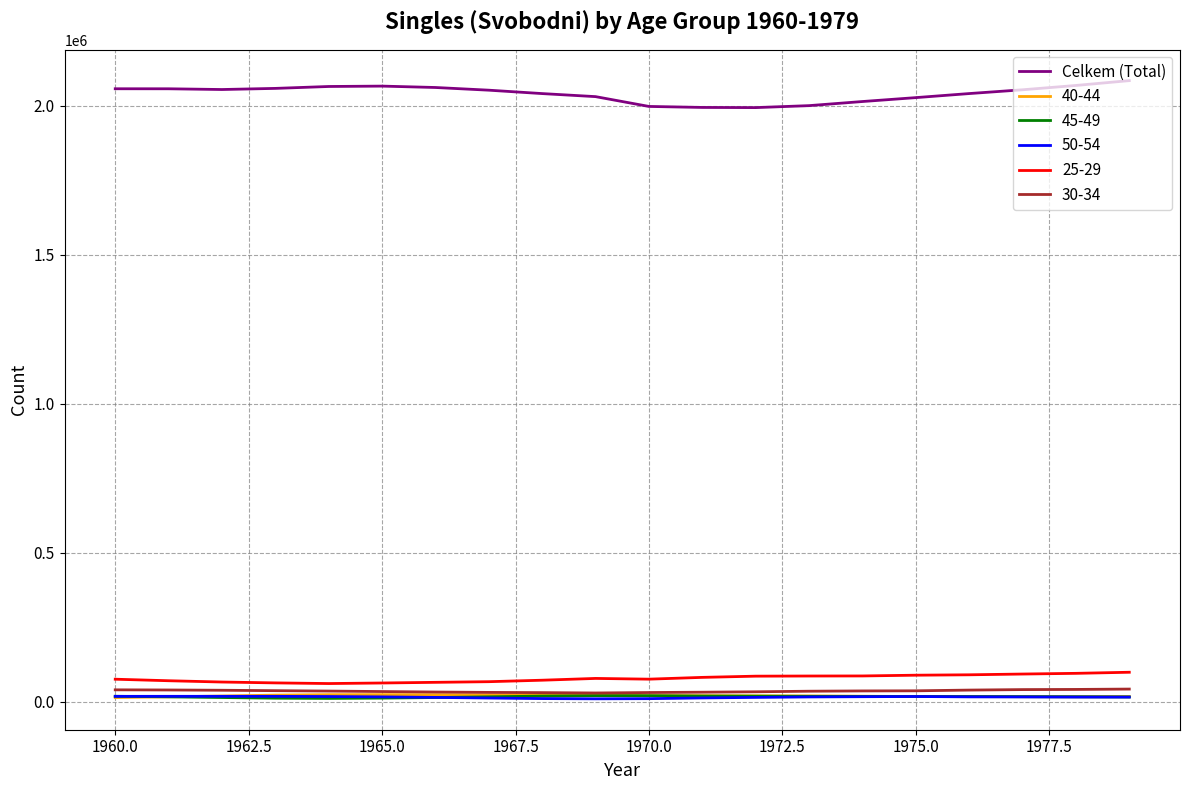

True or false: Celkem (Total) and 45-49 cross at least once.

False